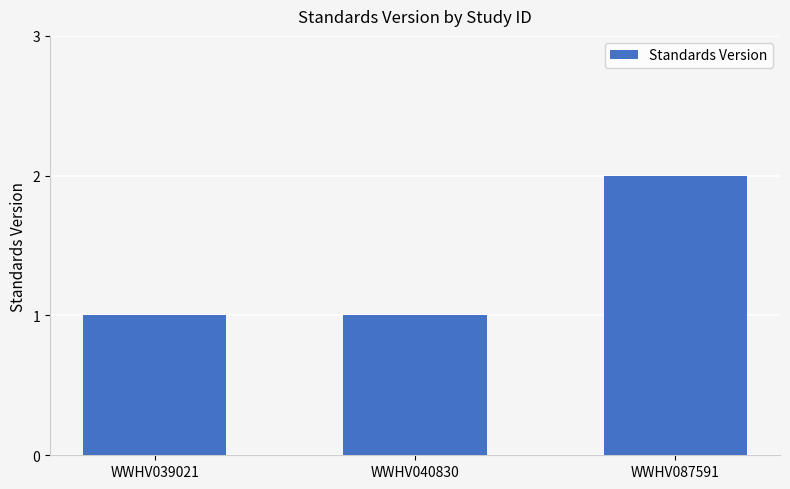

At which category does the chart reach its peak across all series?

WWHV087591